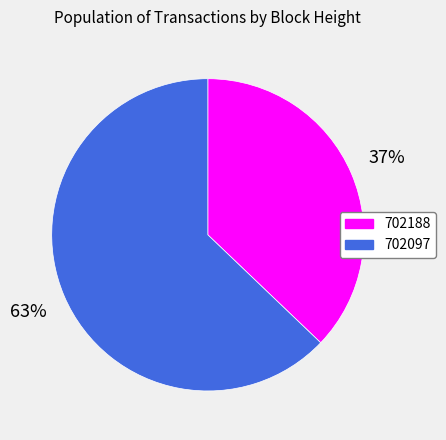

Which has a higher value, 702188 or 702097?

702097